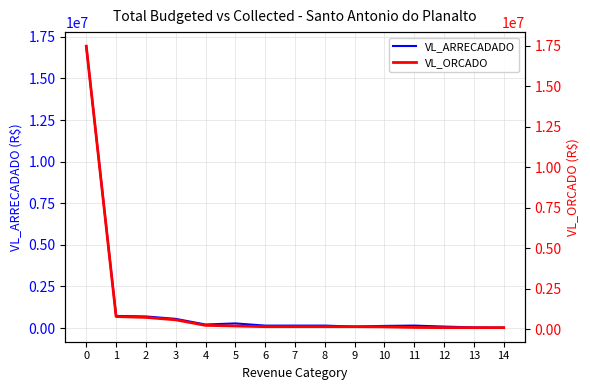

Rank the series at 14 from lowest to highest value.

VL_ARRECADADO, VL_ORCADO